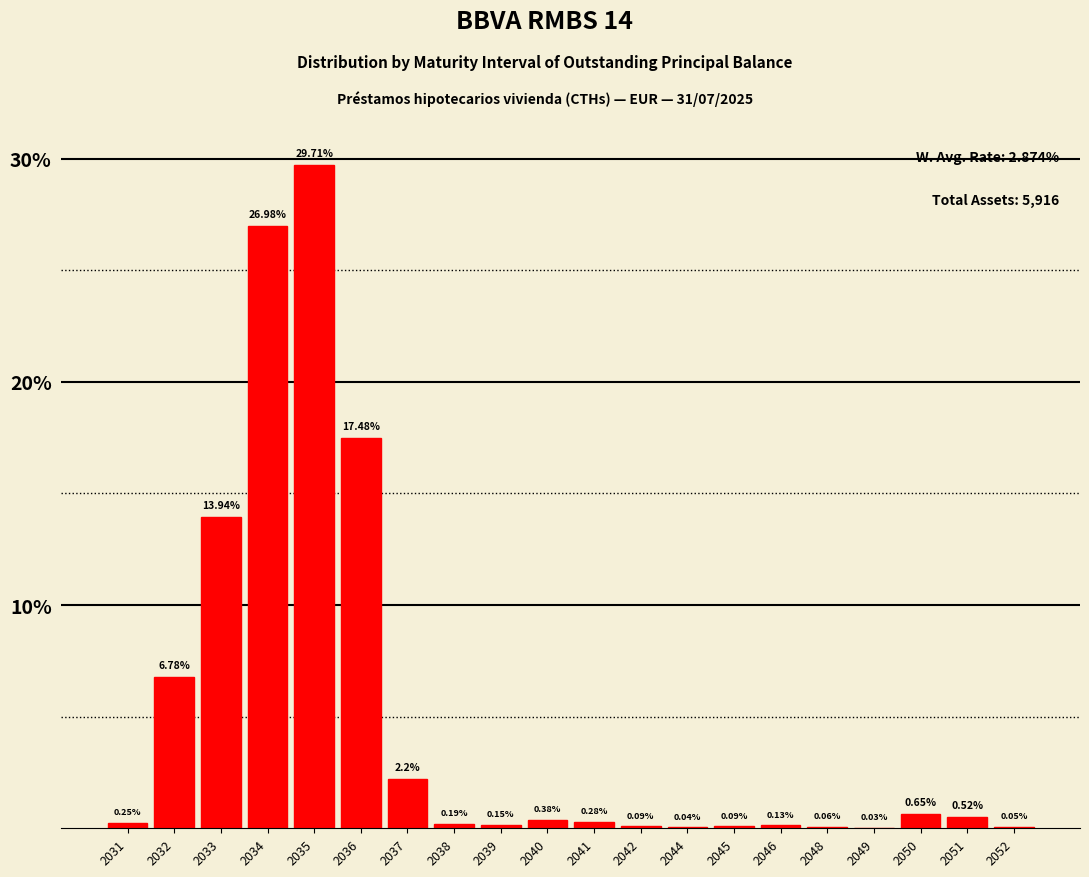

What is the sum of all values?

100.0